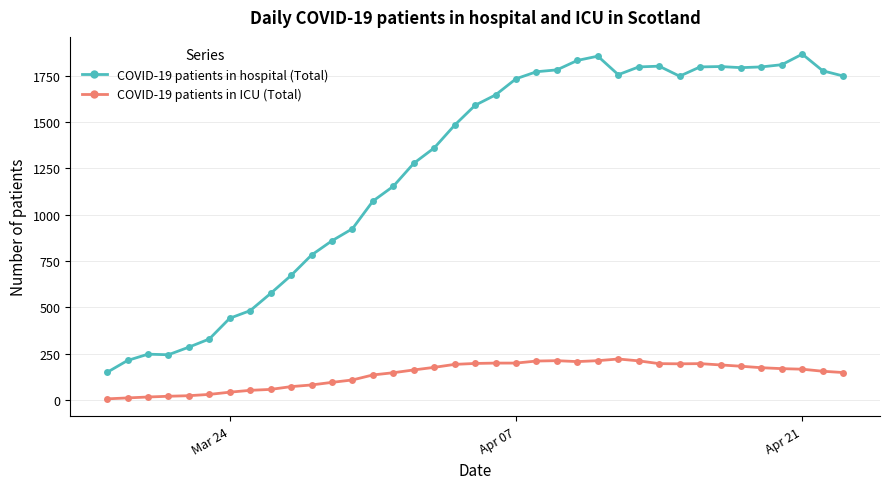

What are all the series names shown in the legend?

COVID-19 patients in hospital (Total), COVID-19 patients in ICU (Total)